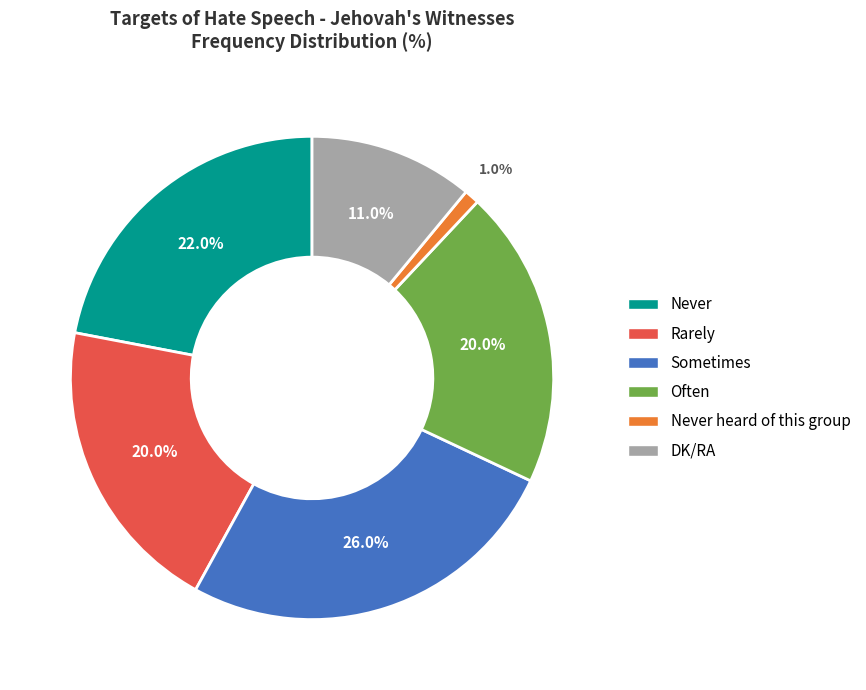

Is there a majority slice in this chart?

No